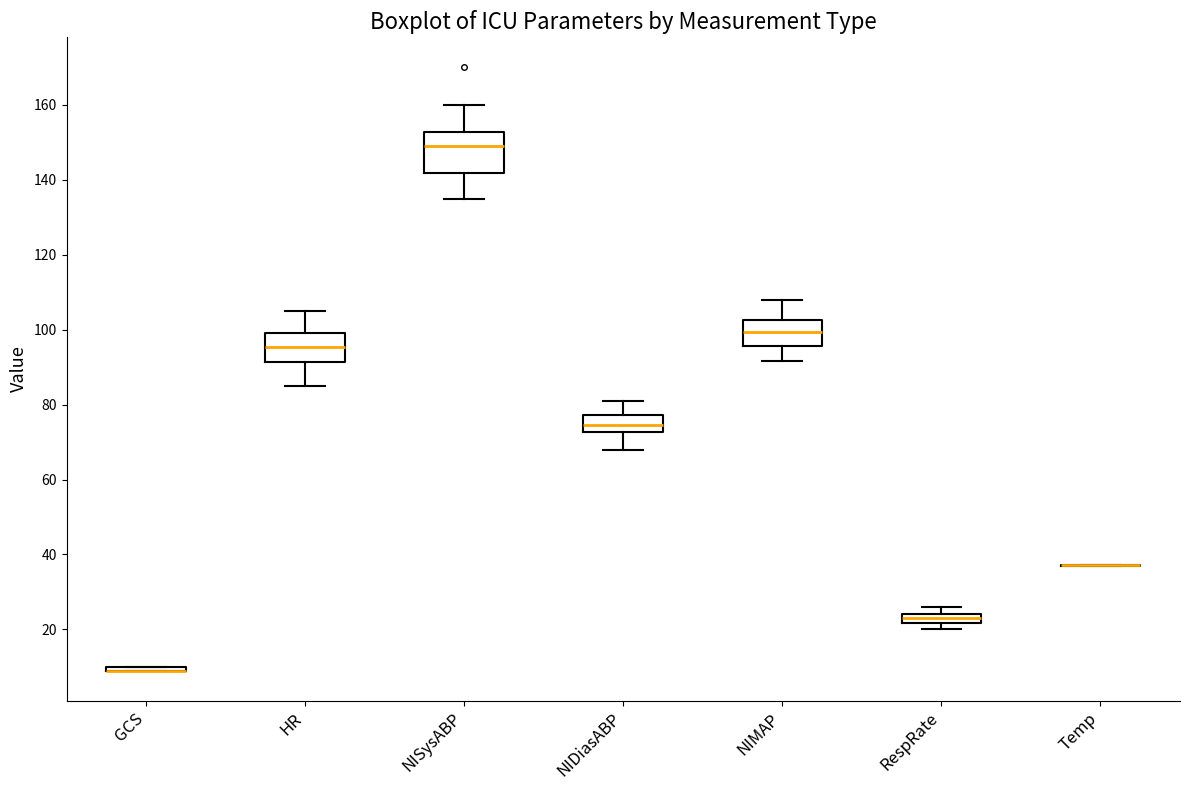

Comparing the boxes themselves (not the whiskers), which one is the tallest?

NISysABP